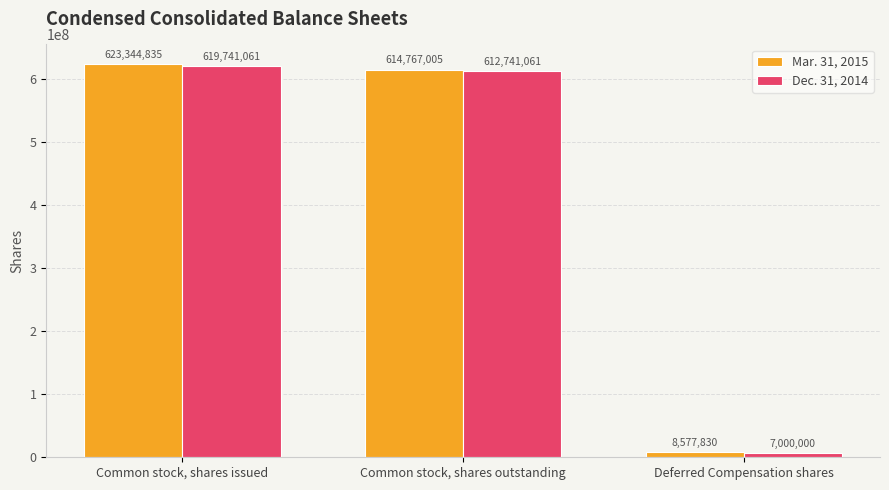

What is the total value across all series at Common stock, shares outstanding?

1227508066